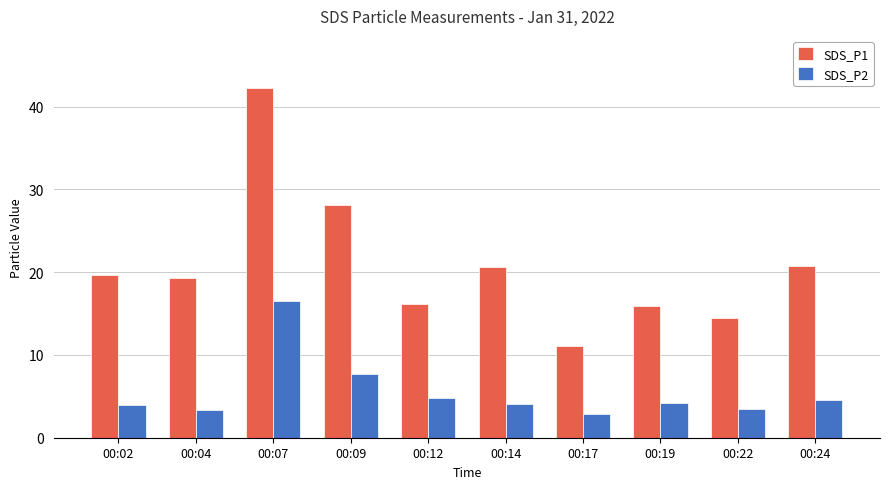

Rank the series at 00:07 from highest to lowest value.

SDS_P1, SDS_P2